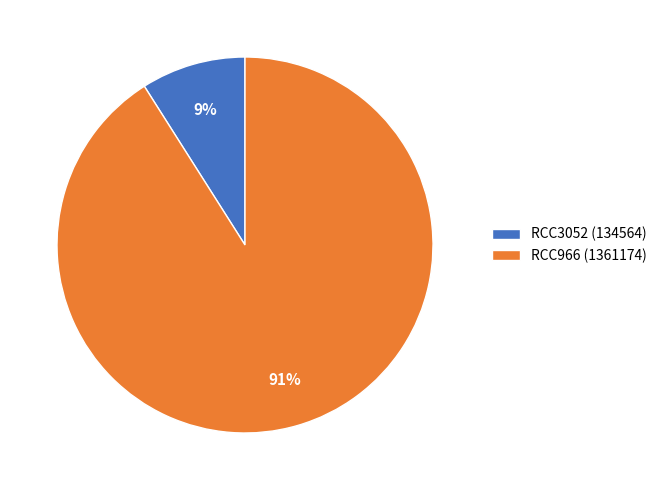

Do RCC3052 and RCC966 together represent more than half of the pie?

Yes